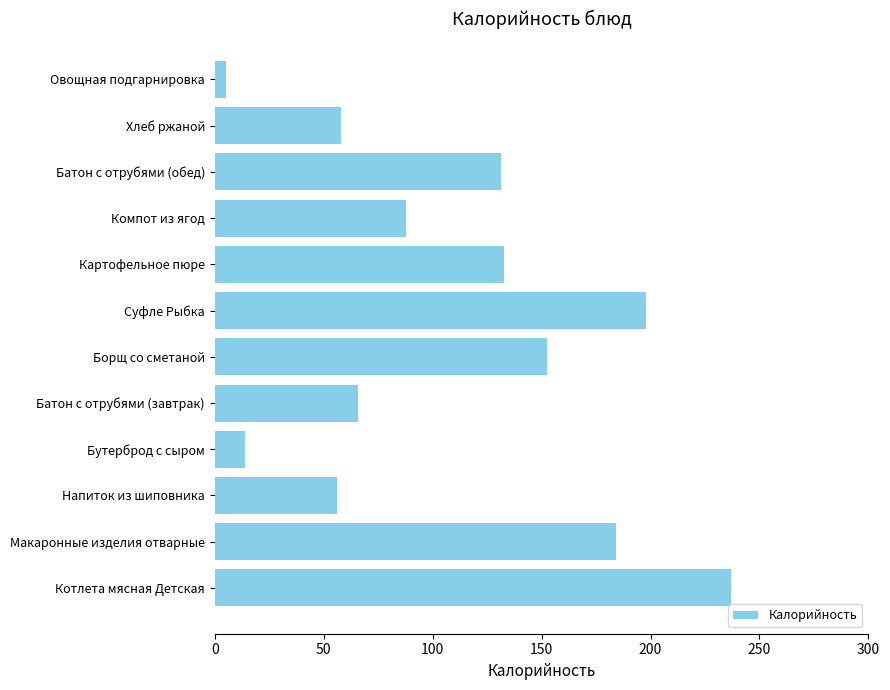

The chart shows a value of 237.0 at Котлета мясная Детская. True or false?

True